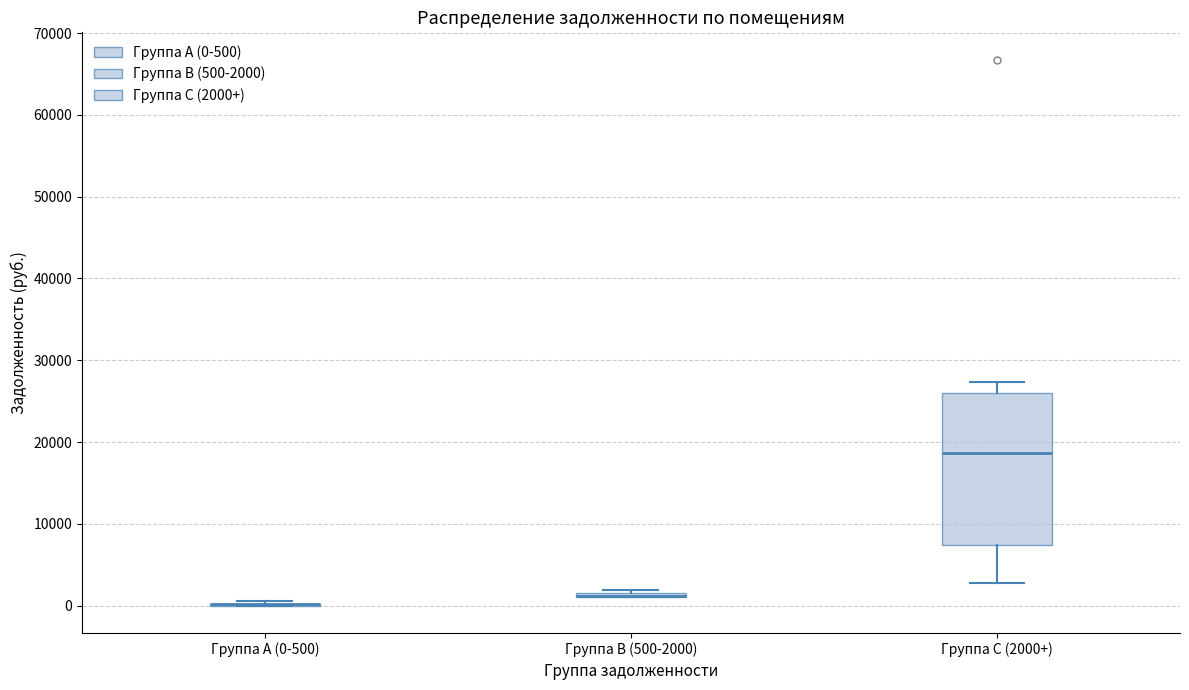

Where does the upper whisker of the box for Группа C (2000+) end on the y-axis? The values are not printed on the chart, so give them approximately, as read against the axis.

27000